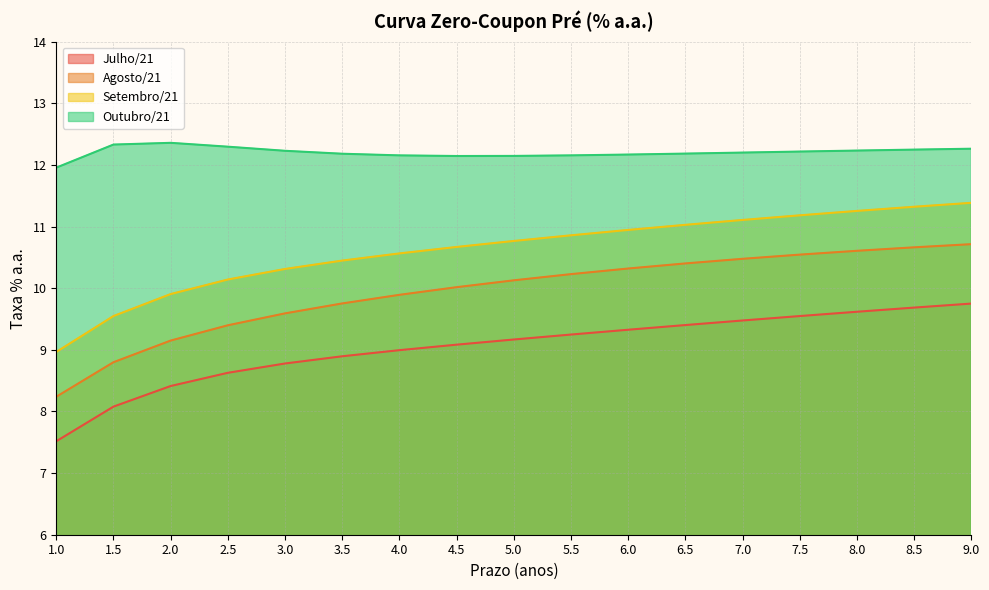

True or false: Outubro/21 has a value of 12.2 at 8.0.

True